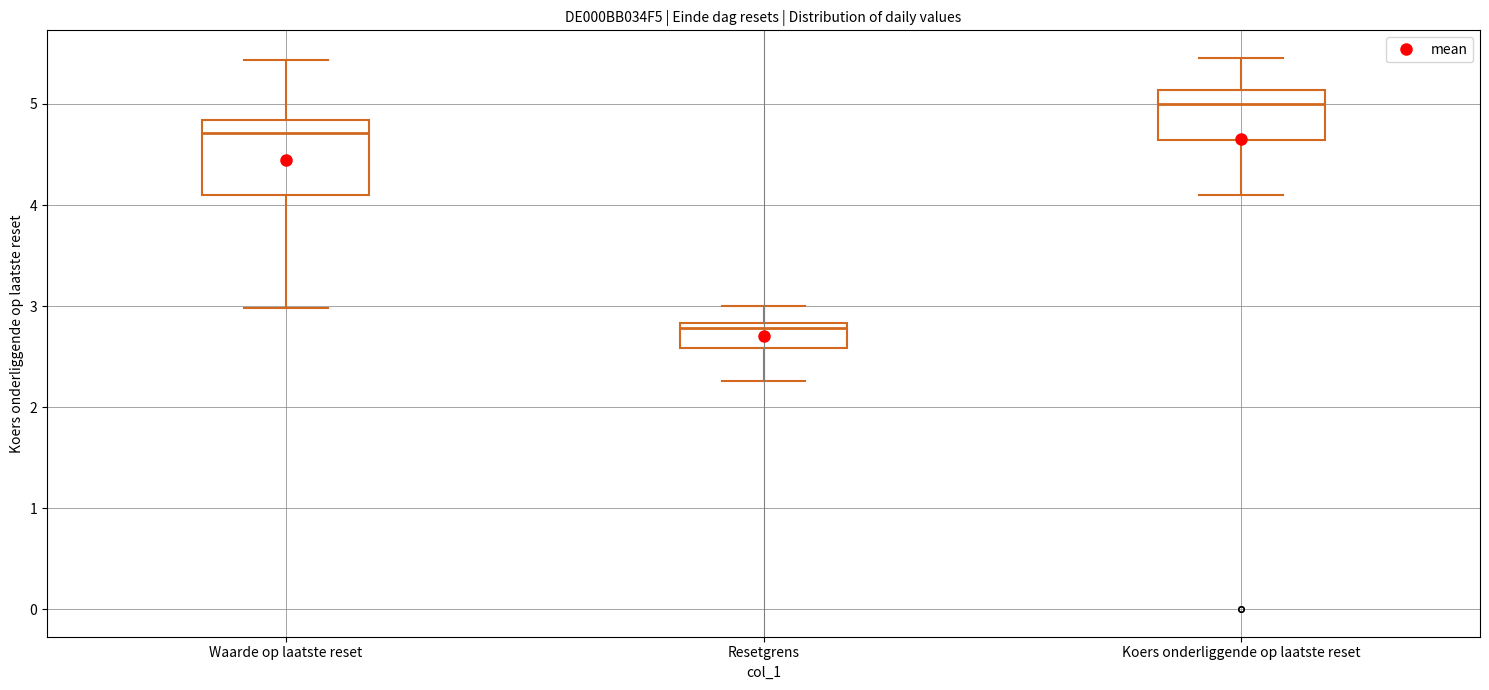

Reading left to right, read every box against the y-axis: the position of its median line, the range the box covers, and the ends of its whiskers. The values are not printed on the chart, so give them approximately, as read against the axis.

Waarde op laatste reset: median 4.7, box 4.1 to 4.8, whiskers 3.0 to 5.4
Resetgrens: median 2.8 (just below the box's upper edge), box 2.6 to 2.8, whiskers 2.3 to 3.0
Koers onderliggende op laatste reset: median 5.0, box 4.6 to 5.1, whiskers 4.1 to 5.5